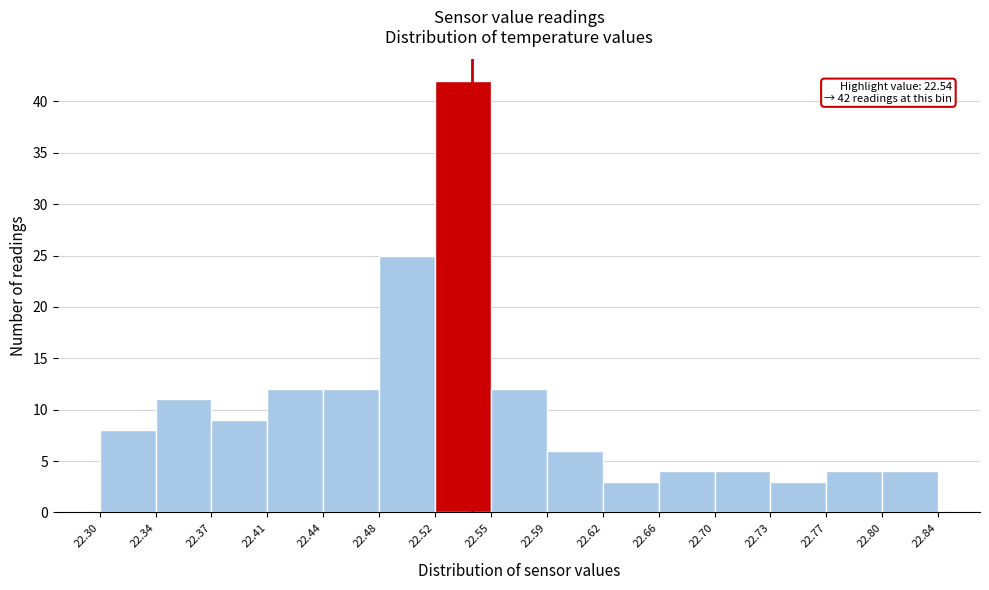

Over which range of the x-axis is the bar tallest?

22.52 to 22.55